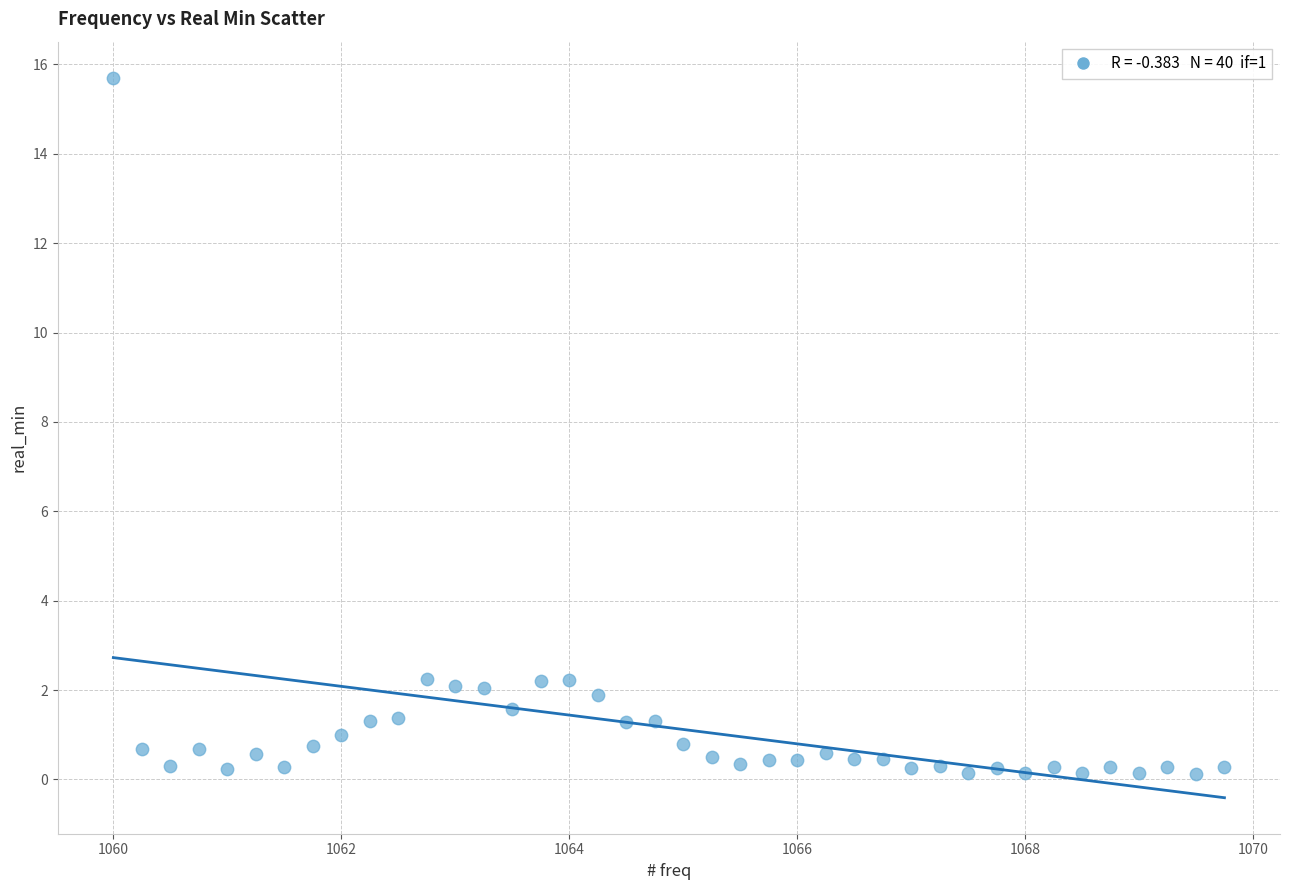

What is the range of Y values (max minus min)?

15.6